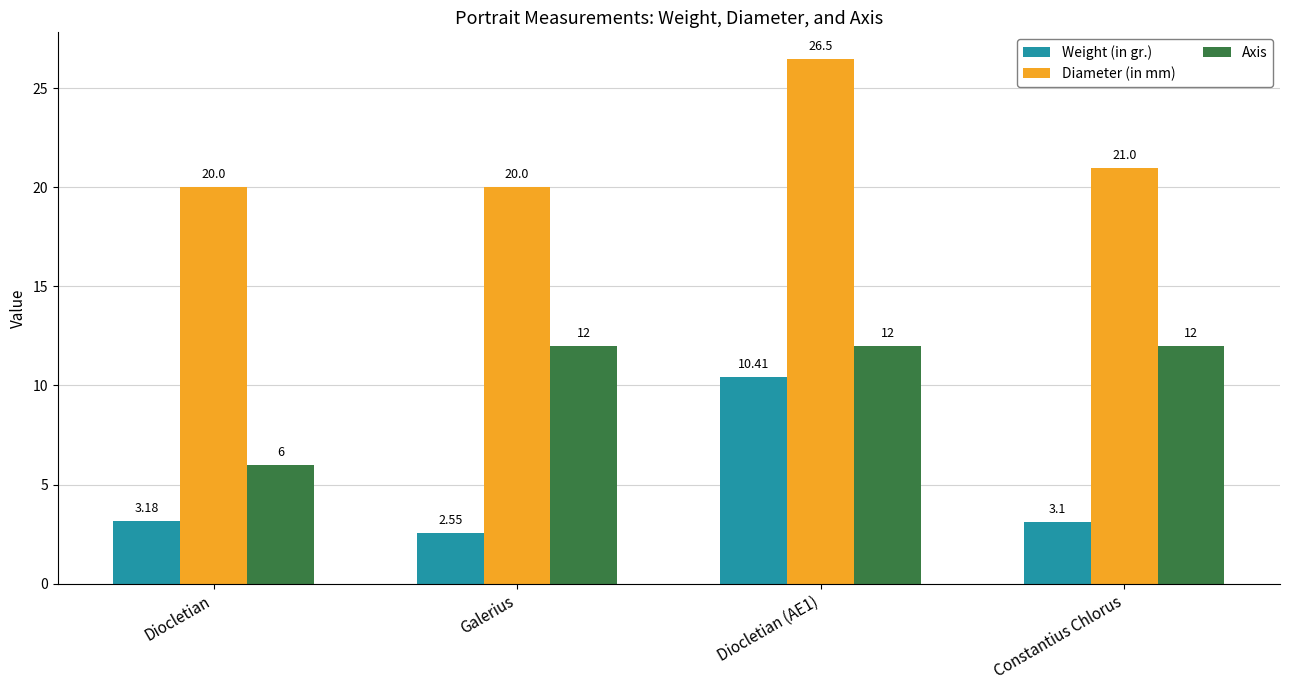

What is the label of the 3rd bar from the left?

Diocletian (AE1)